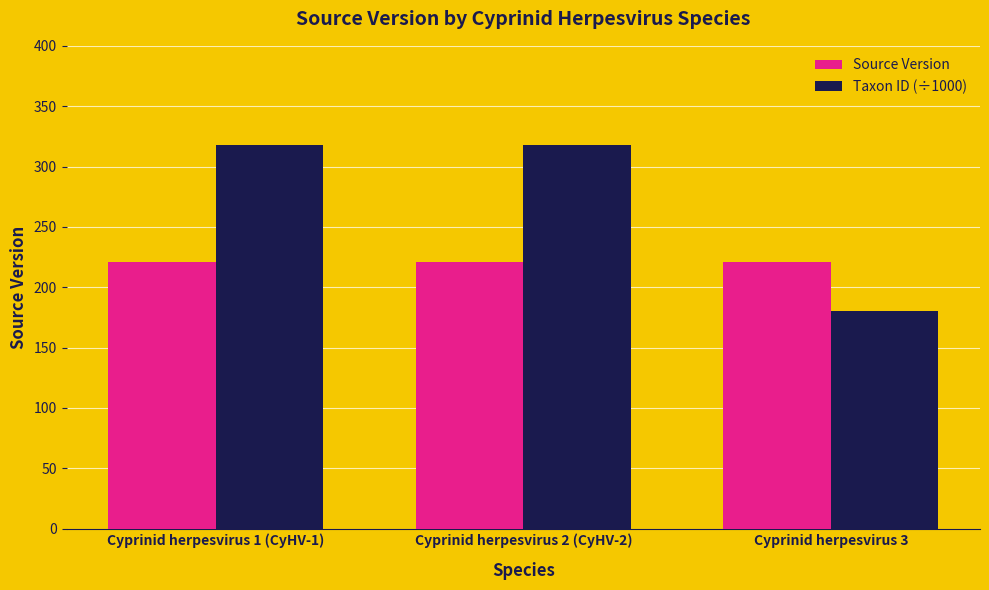

Between Cyprinid herpesvirus 1 (CyHV-1) and Cyprinid herpesvirus 3, which series saw the biggest shift?

Taxon ID (÷1000)